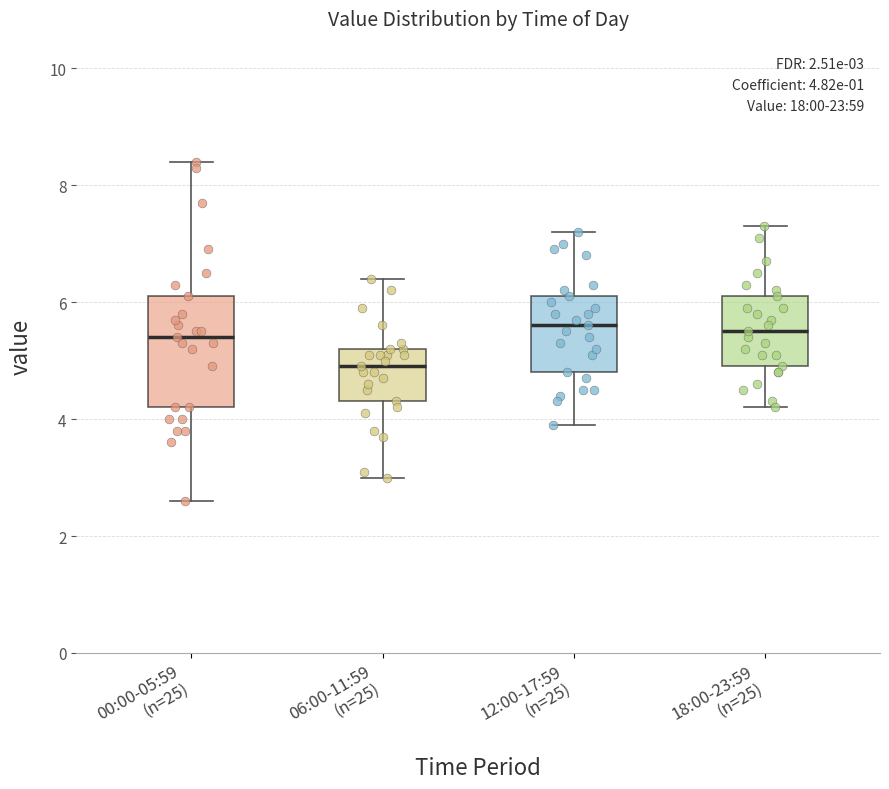

Comparing the boxes themselves (not the whiskers), which one is the tallest?

00:00-05:59 (n=25)